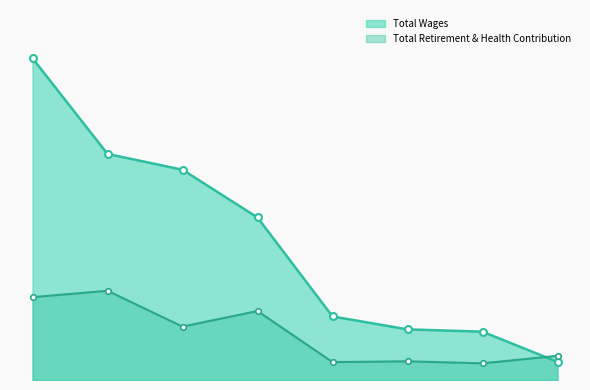

The value of Total Wages at Crp is 813049. True or false?

False